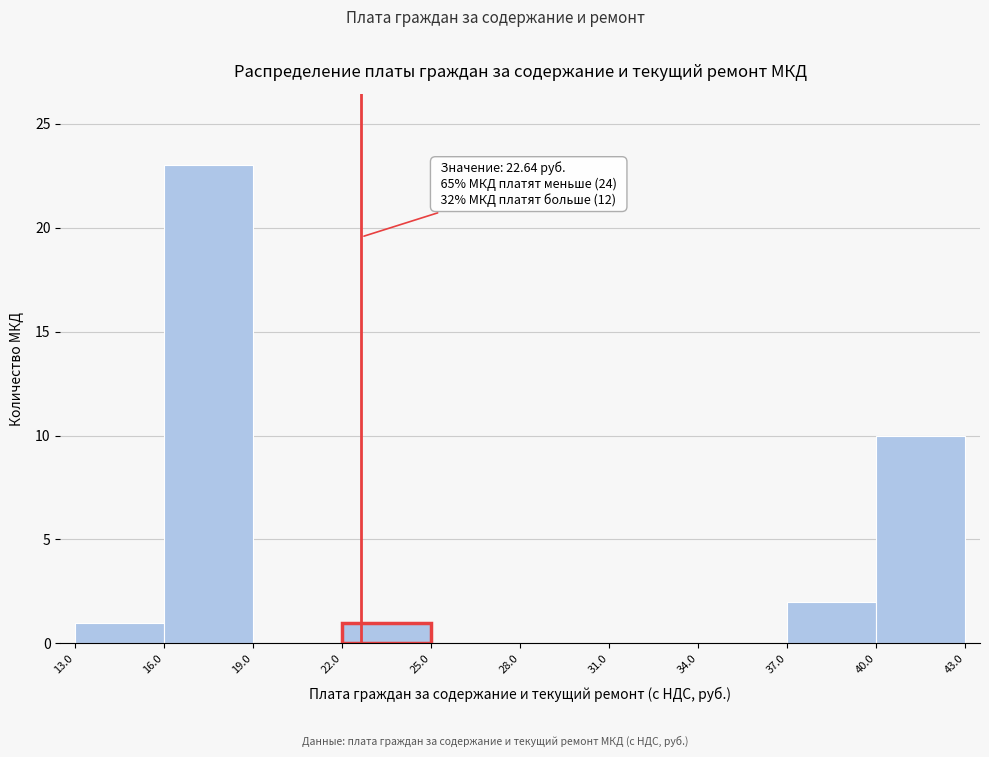

Which range on the x-axis has the tallest bar?

16.0 to 19.0